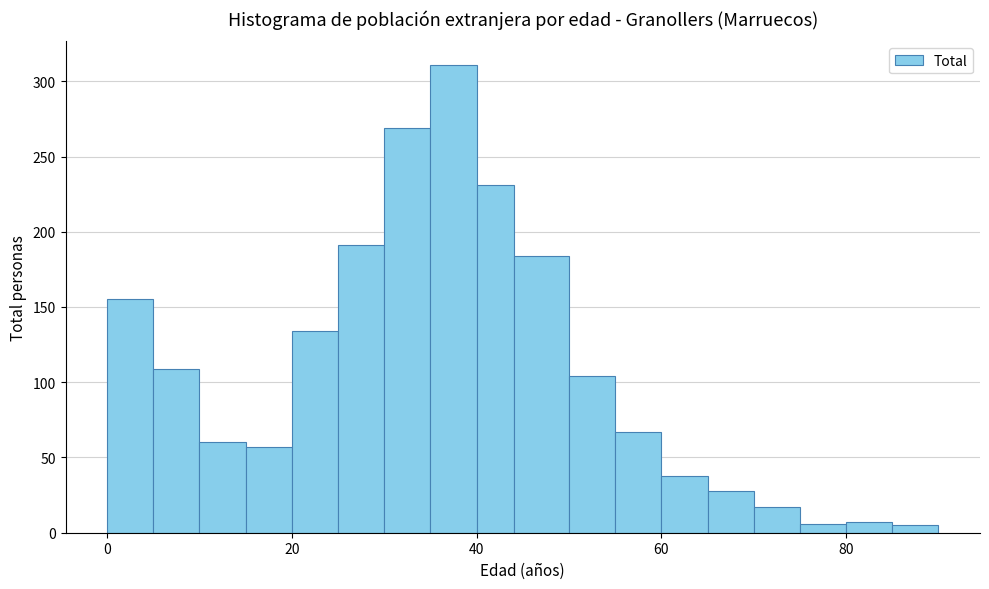

Read against the x-axis, roughly where is the centre of the tallest bar?

38